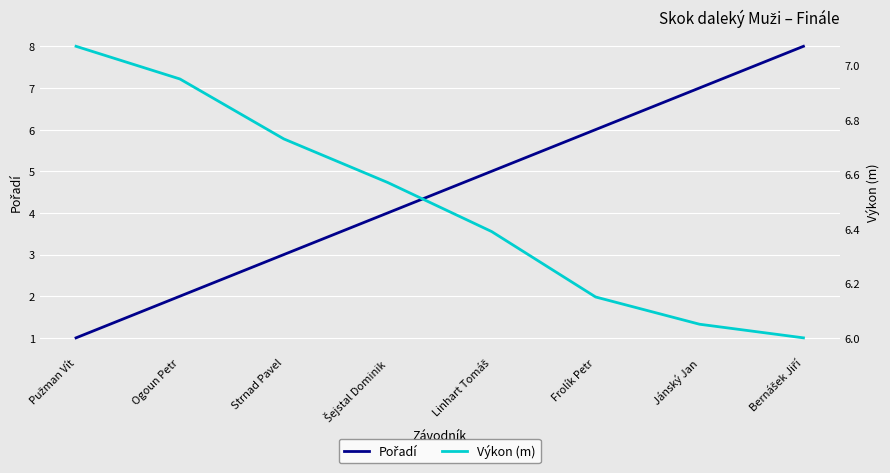

True or false: Výkon (m) has a value of 6.0 at Bernášek Jiří.

True